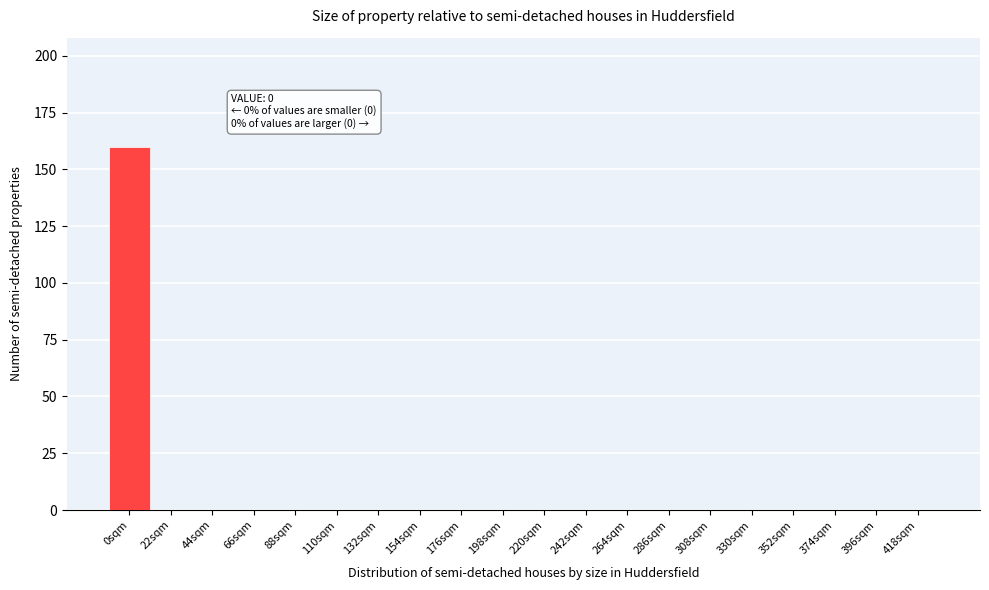

Reading left to right, extract all data points from this chart.

0sqm=160	22sqm=0	44sqm=0	66sqm=0	88sqm=0	110sqm=0	132sqm=0	154sqm=0	176sqm=0	198sqm=0	220sqm=0	242sqm=0	264sqm=0	286sqm=0	308sqm=0	330sqm=0	352sqm=0	374sqm=0	396sqm=0	418sqm=0